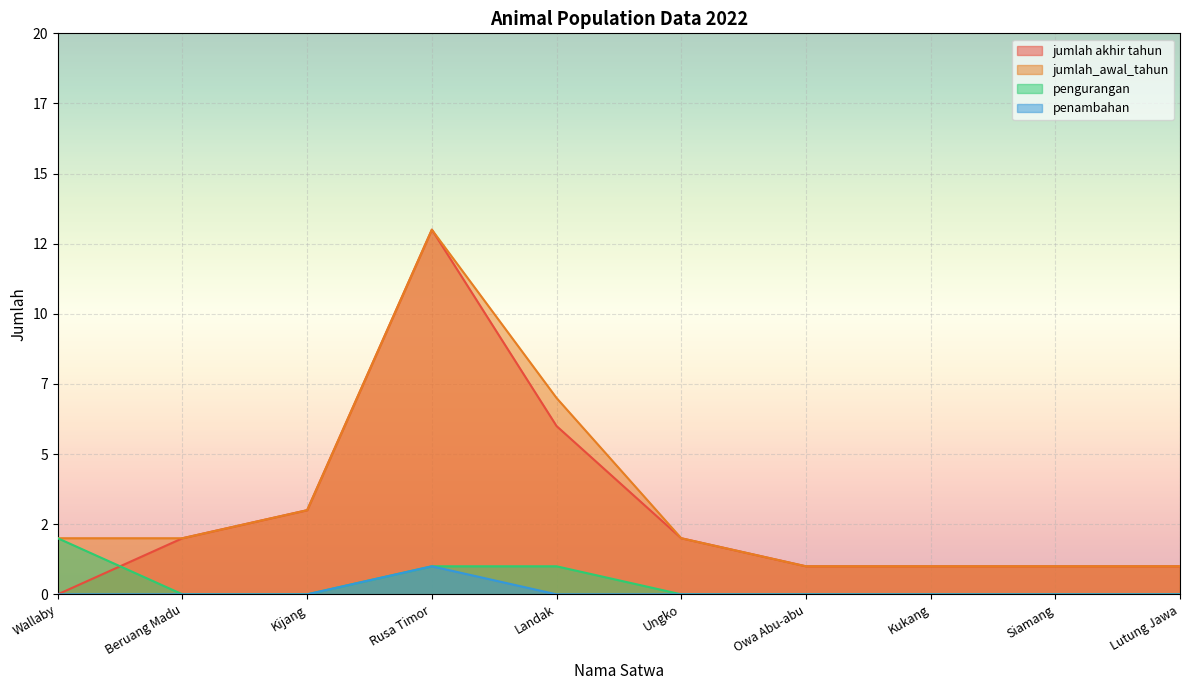

How many penambahan values are between 0 and 1?

10